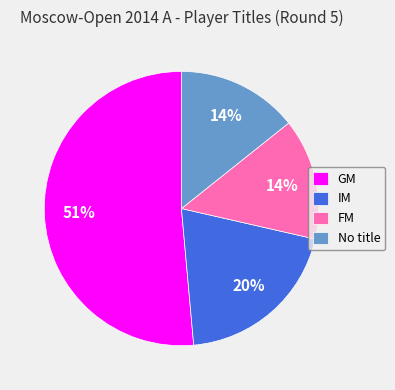

Approximately how many times larger is the value at IM compared to FM?

1.4